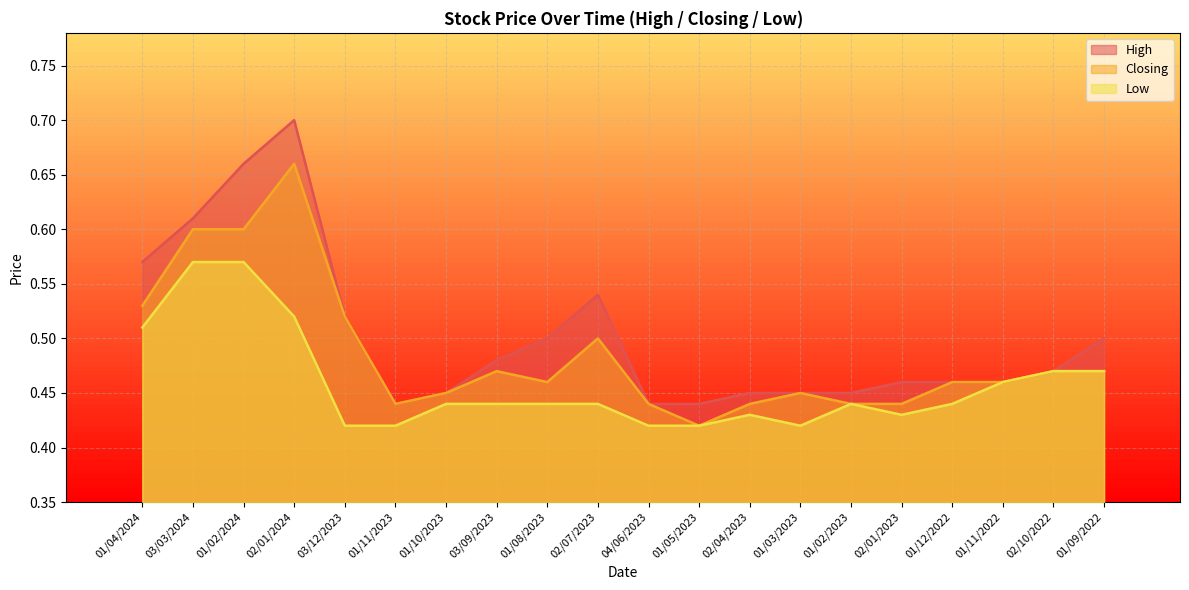

At which label does Closing reach its peak?

02/01/2024